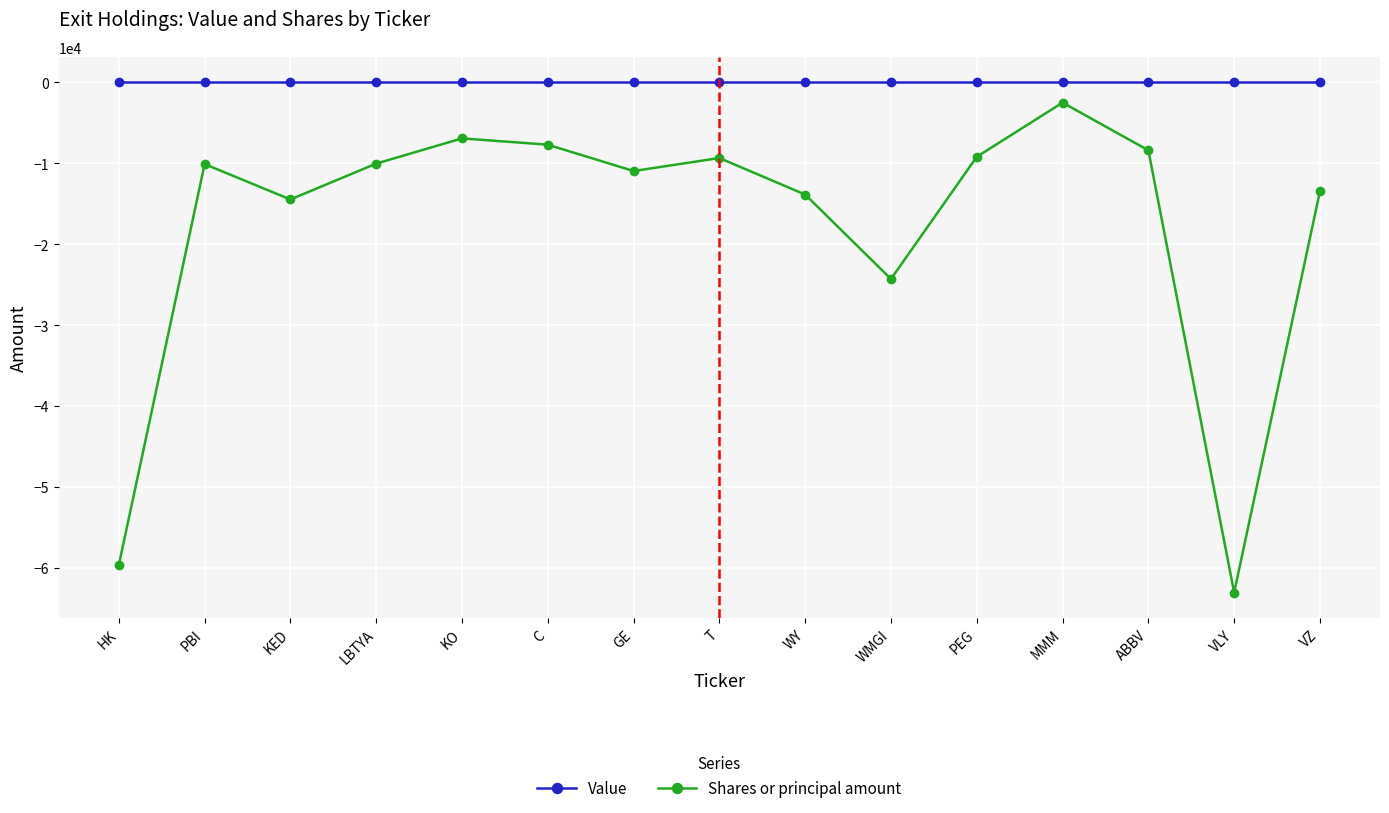

What is the difference between the Shares or principal amount values at VLY and VZ?

49601